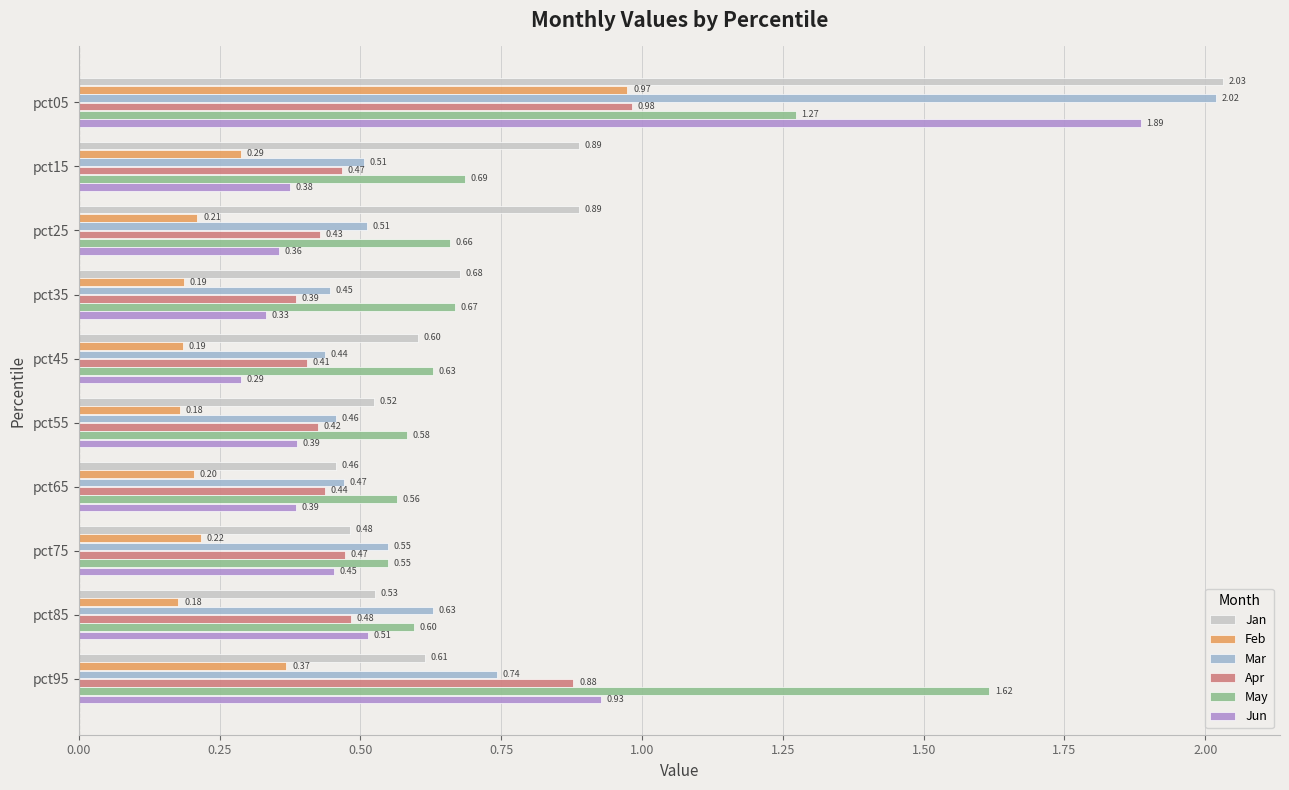

At which category is the sum across all series the highest?

pct05